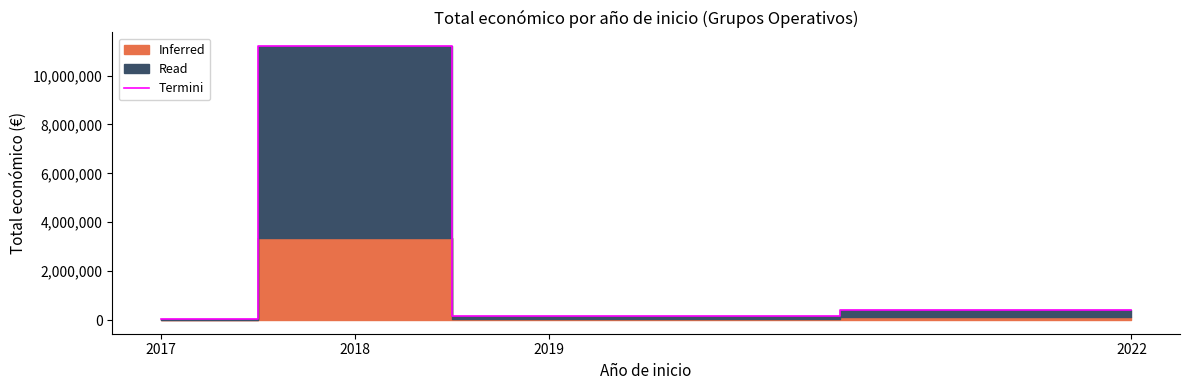

What is the minimum value shown in the chart?

42914